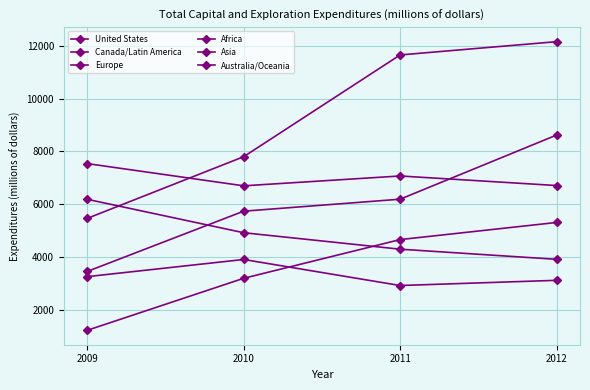

Rank the series at 2012 from lowest to highest value.

Europe, Africa, Australia/Oceania, Asia, Canada/Latin America, United States